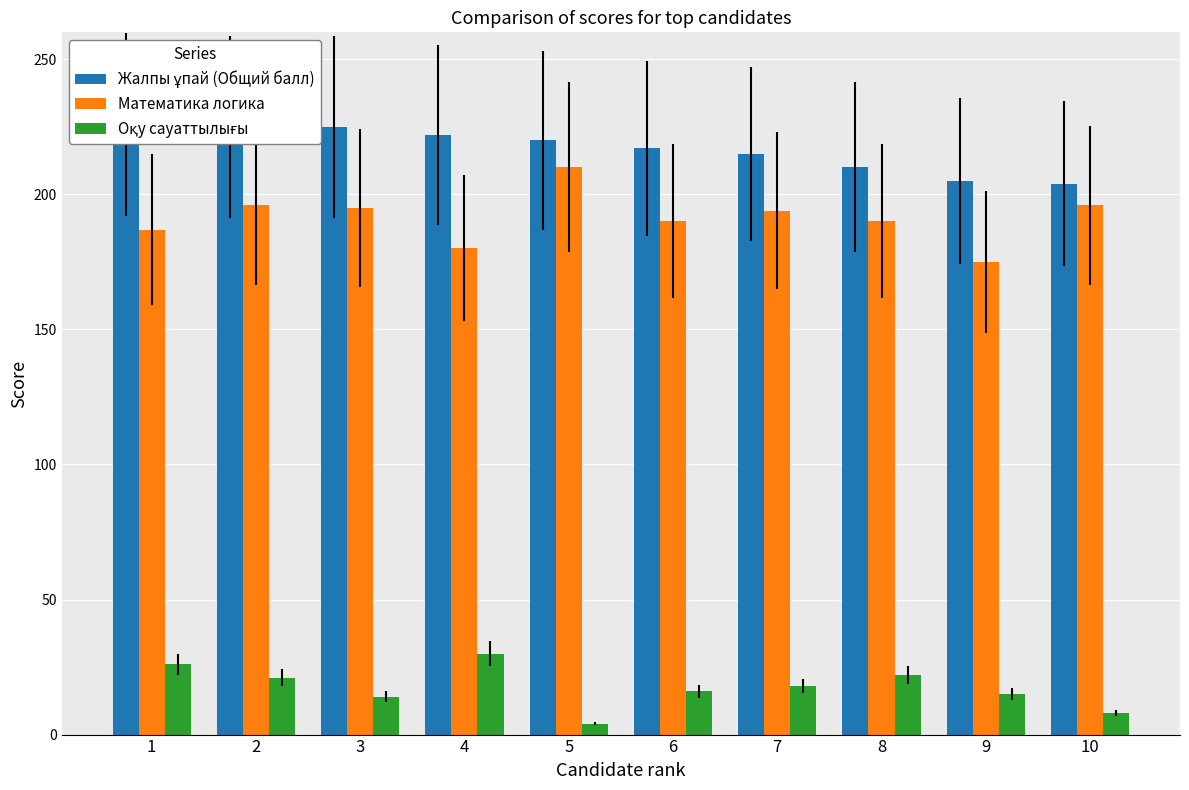

Rank the categories by Оқу сауаттылығы value from lowest to highest.

5, 10, 3, 9, 6, 7, 2, 8, 1, 4